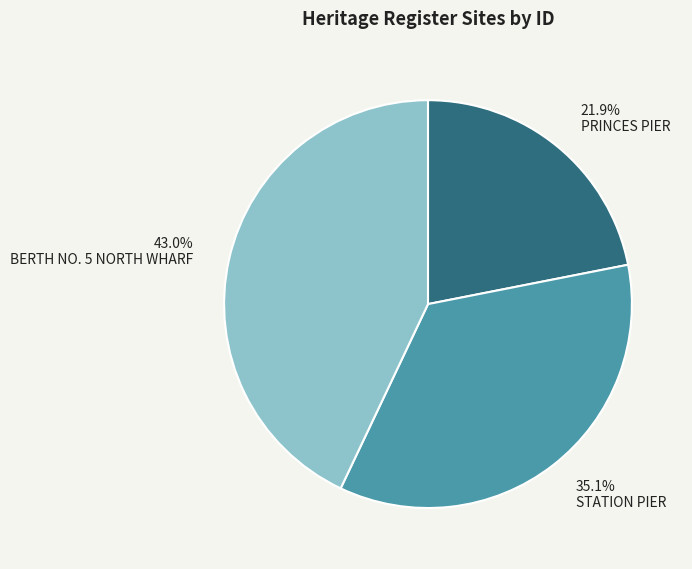

What percentage is the STATION PIER slice, to the nearest percent?

35%